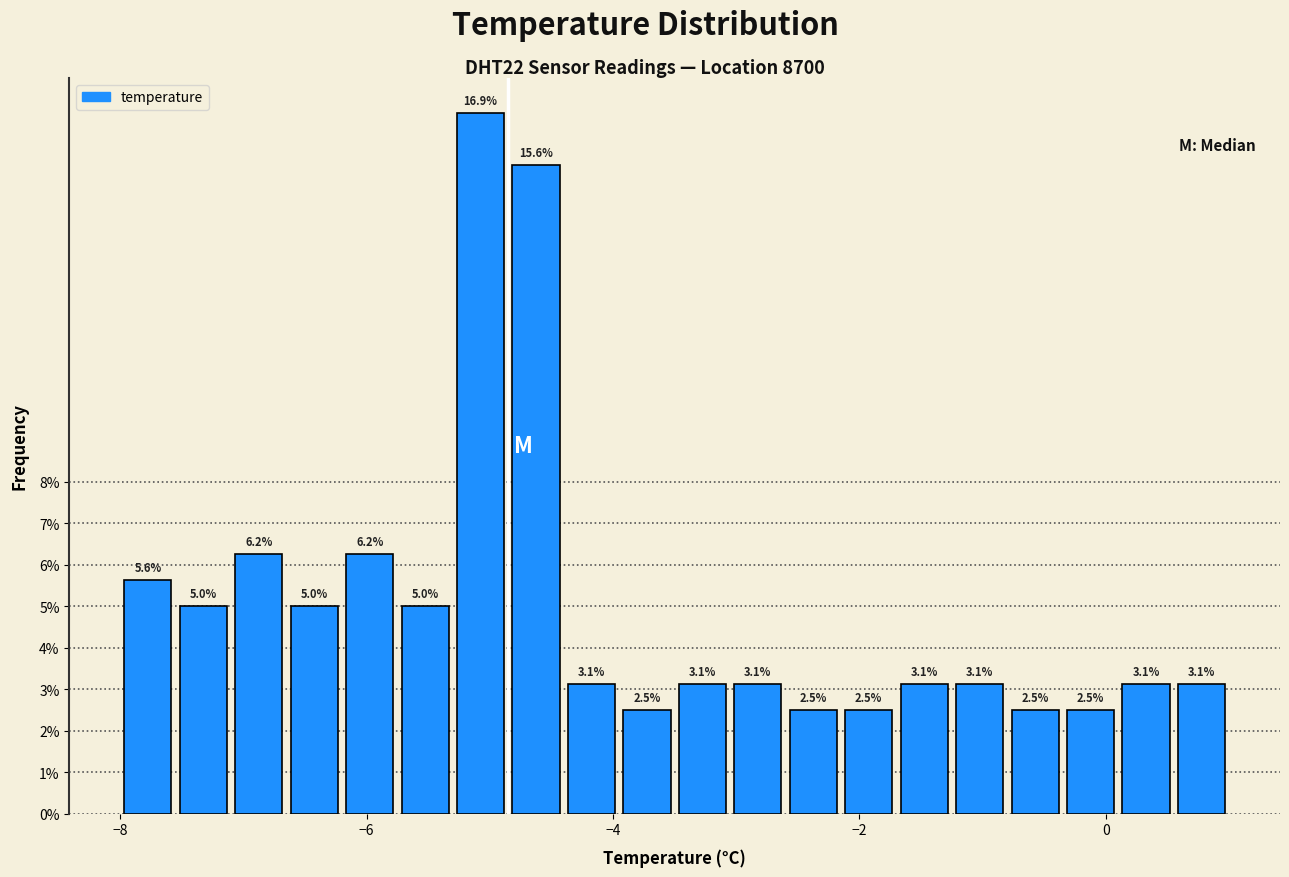

Around what value on the x-axis is the tallest bar? Give the approximate position of its centre, as read against the axis.

-5.0